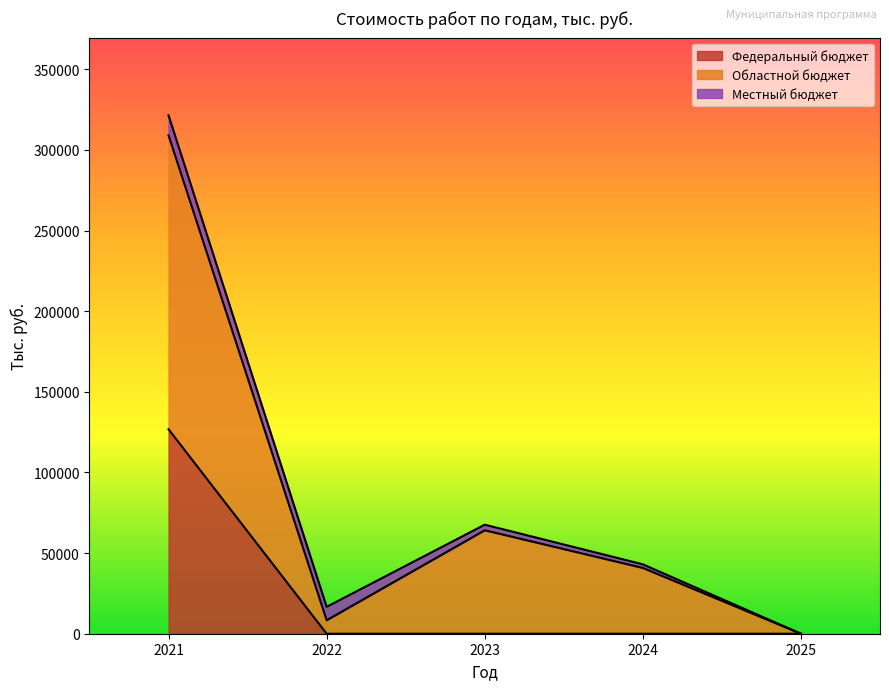

Between 2025 and 2023, which is larger?

2025